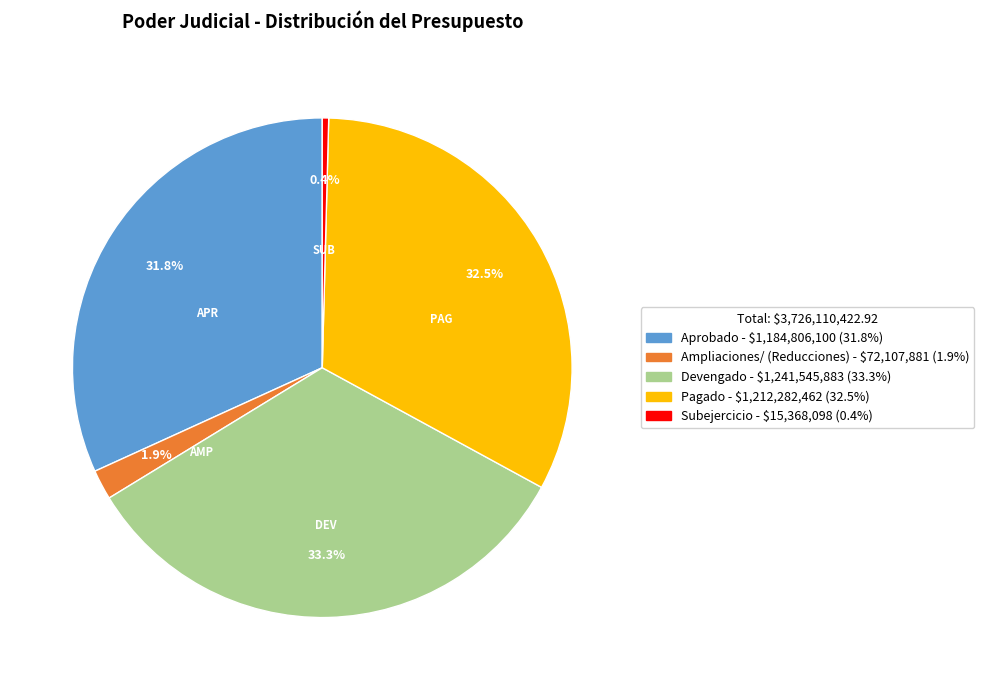

How many slices are in this pie chart?

5